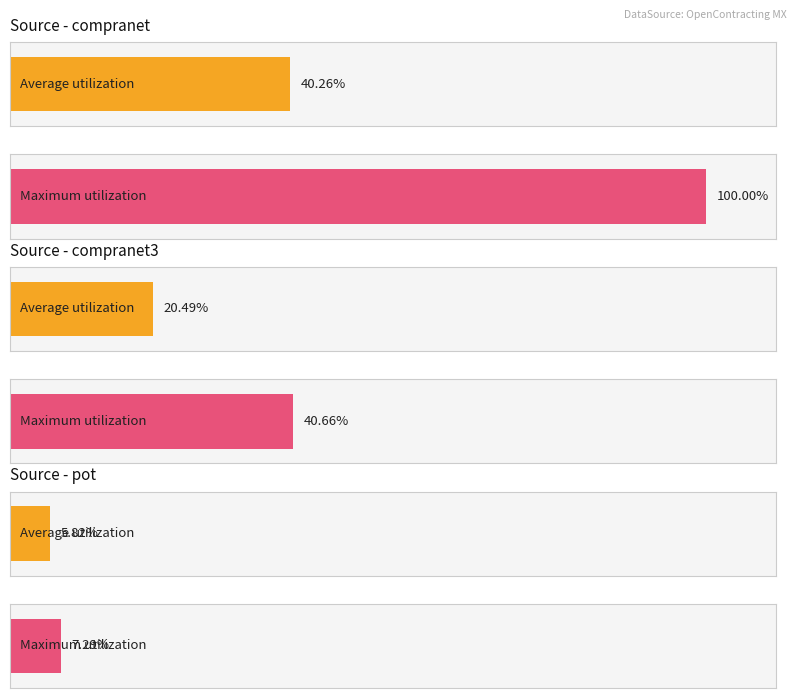

At which label does Maximum utilization first exceed 1061325?

compranet